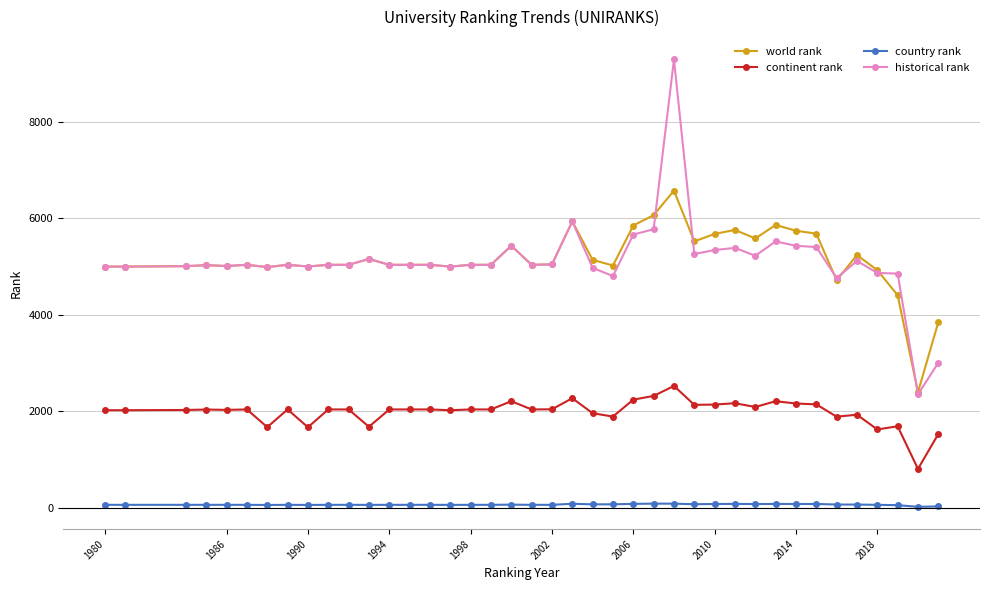

True or false: country rank and continent rank cross at least once.

False